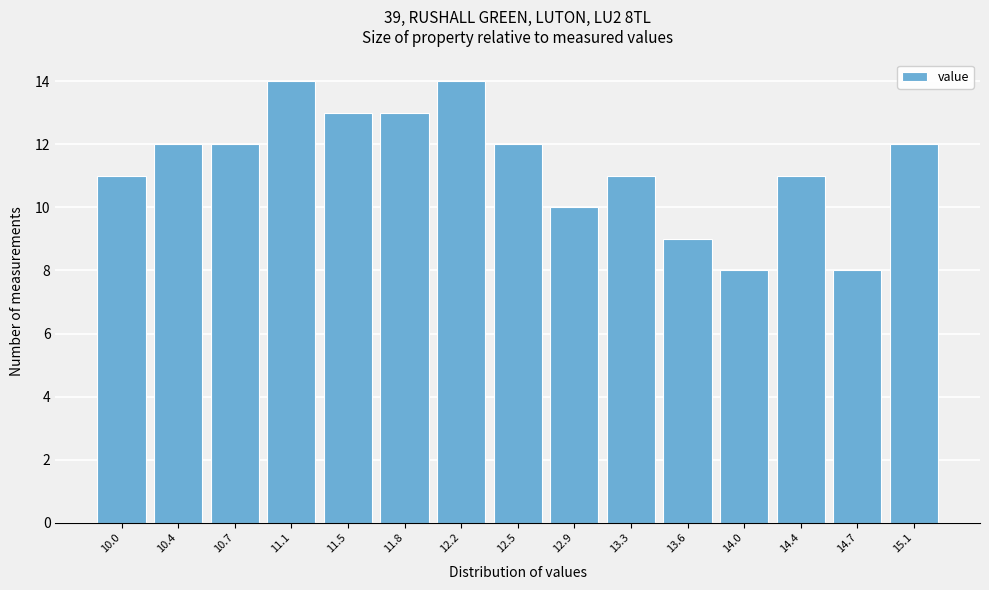

Reading right to left, what are all the values shown in this chart?

15.1=12	14.7=8	14.4=11	14.0=8	13.6=9	13.3=11	12.9=10	12.5=12	12.2=14	11.8=13	11.5=13	11.1=14	10.7=12	10.4=12	10.0=11